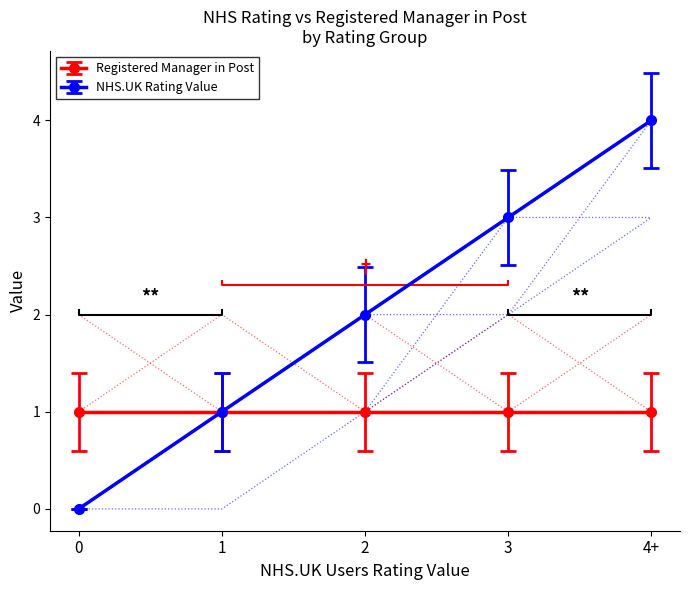

Reading left to right, list all the values displayed in this chart.

0	1	2	3	4